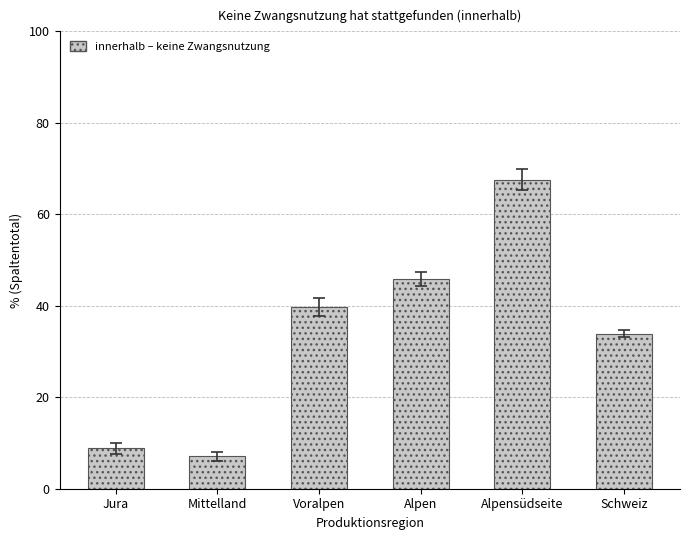

Read the value at Voralpen.

39.7